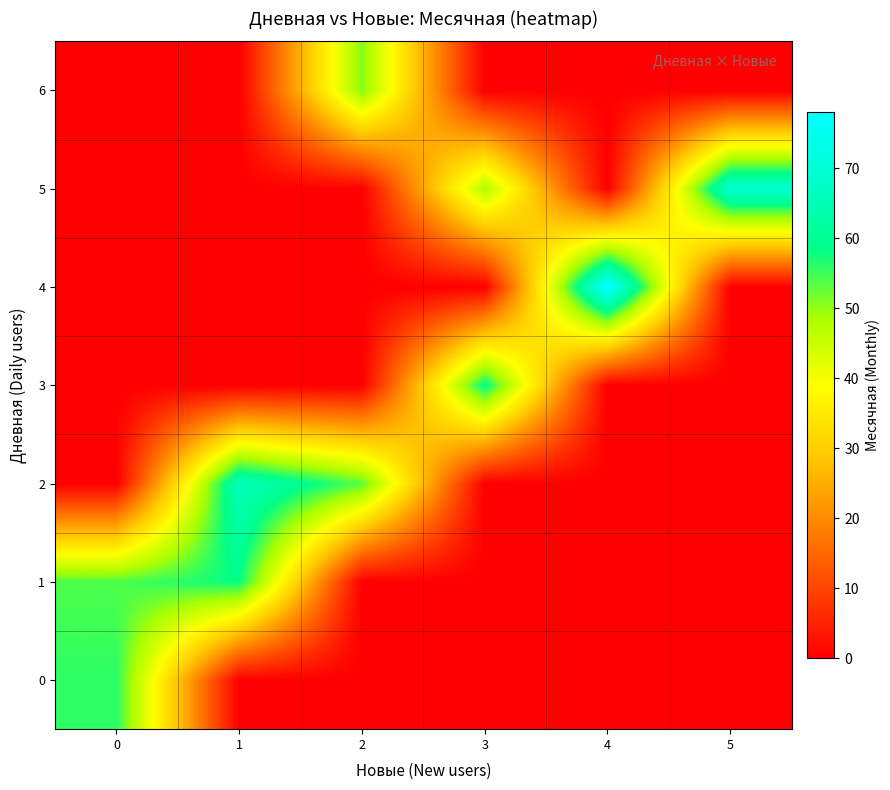

At how many categories does at least one series exceed 57?

4